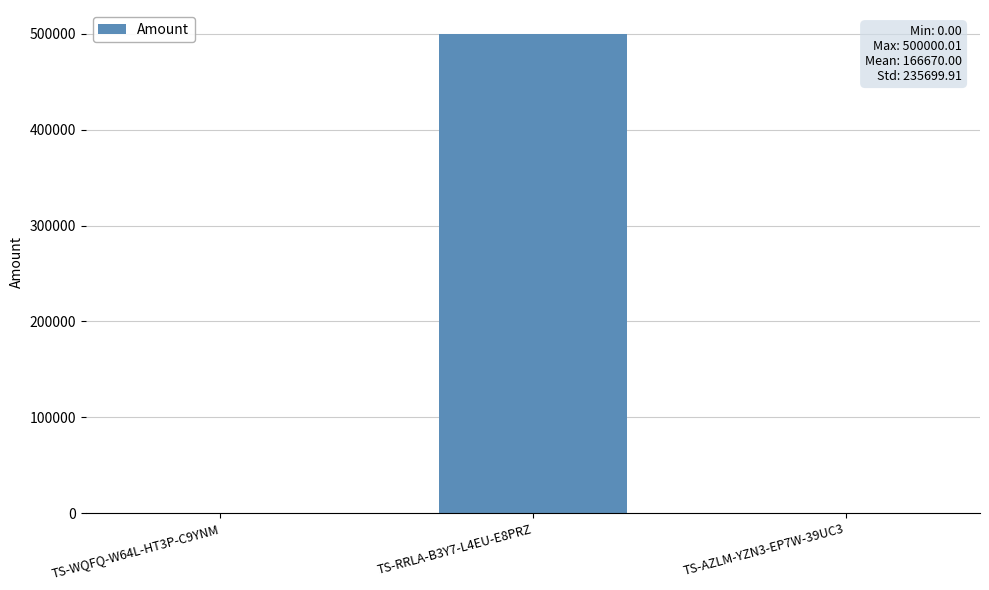

What is the greatest value displayed?

500000.0